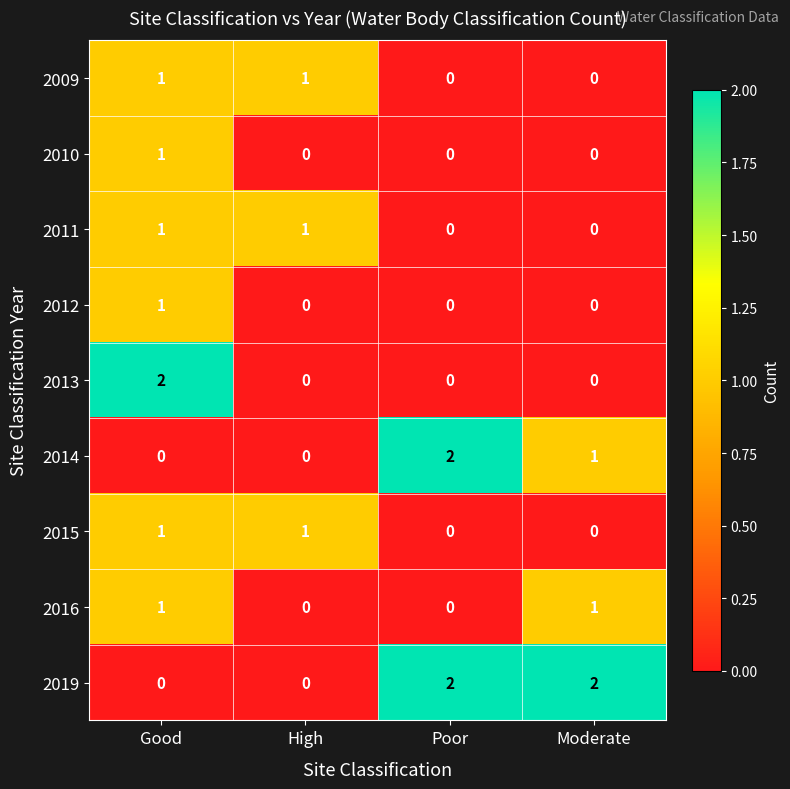

What is the sum of all 2019 values?

4